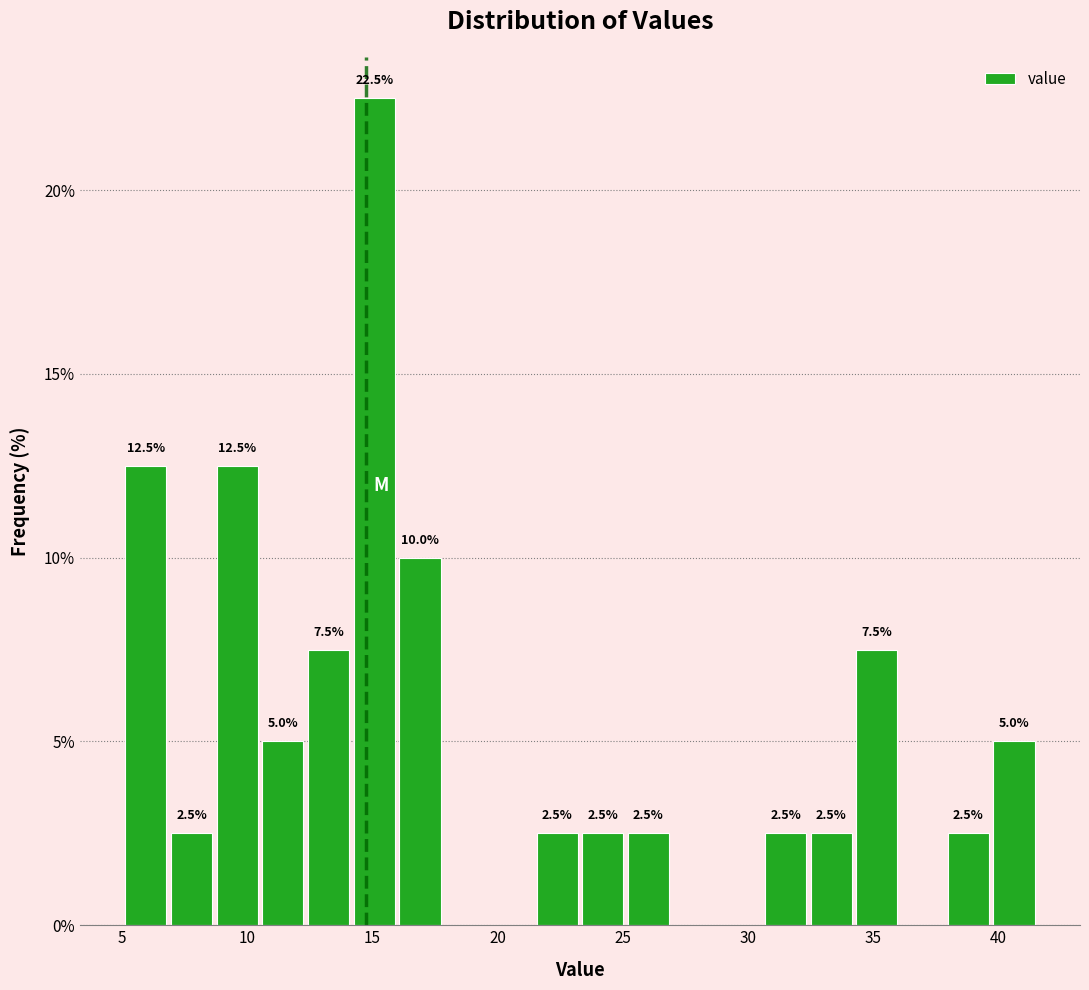

Around what value on the x-axis is the tallest bar? Give the approximate position of its centre, as read against the axis.

15.0